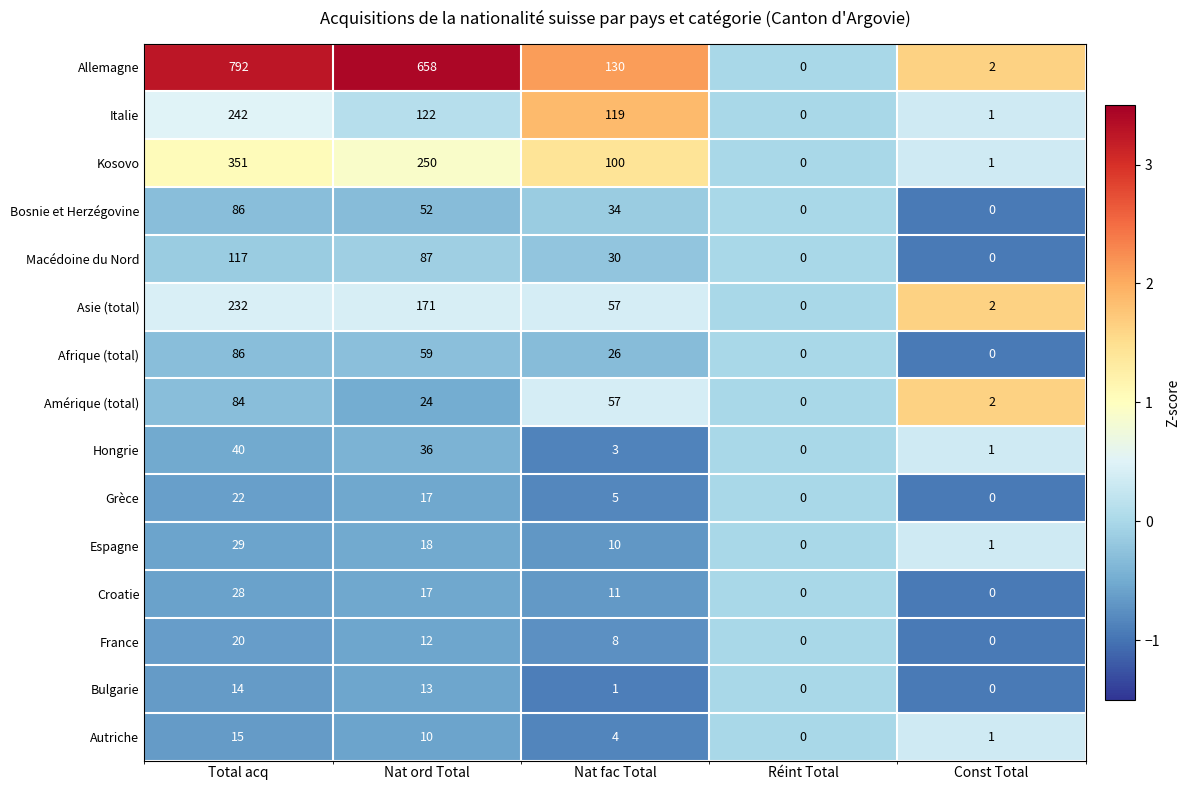

List the labels in order of Italie value, smallest first.

Réint Total, Const Total, Nat fac Total, Nat ord Total, Total acq